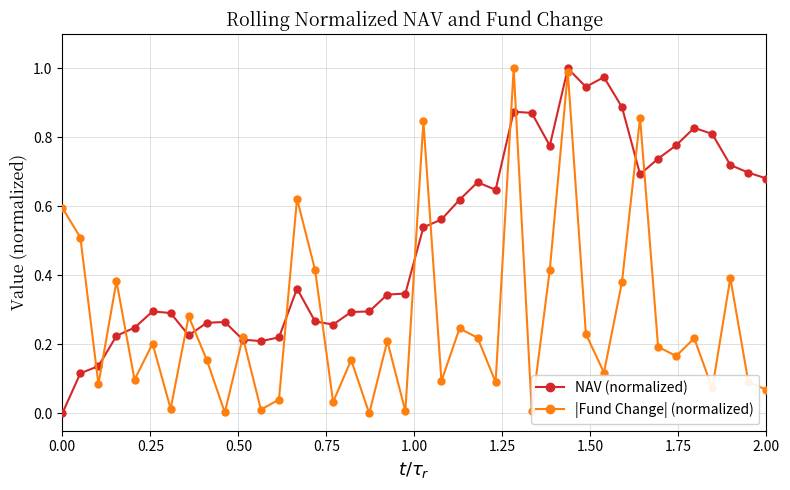

Rank the series by their average value, from highest to lowest.

NAV (normalized), |Fund Change| (normalized)